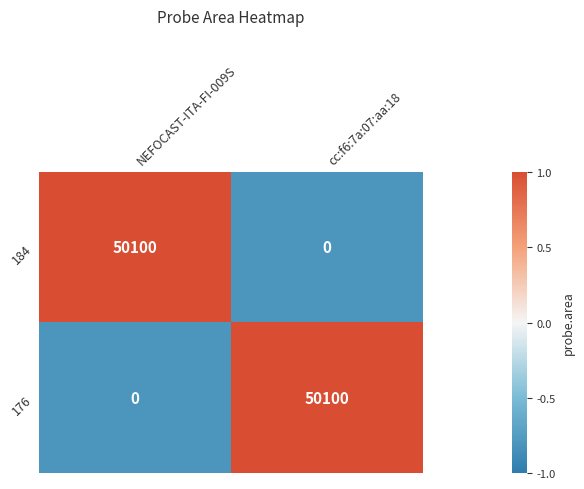

How many distinct data groups are displayed?

2